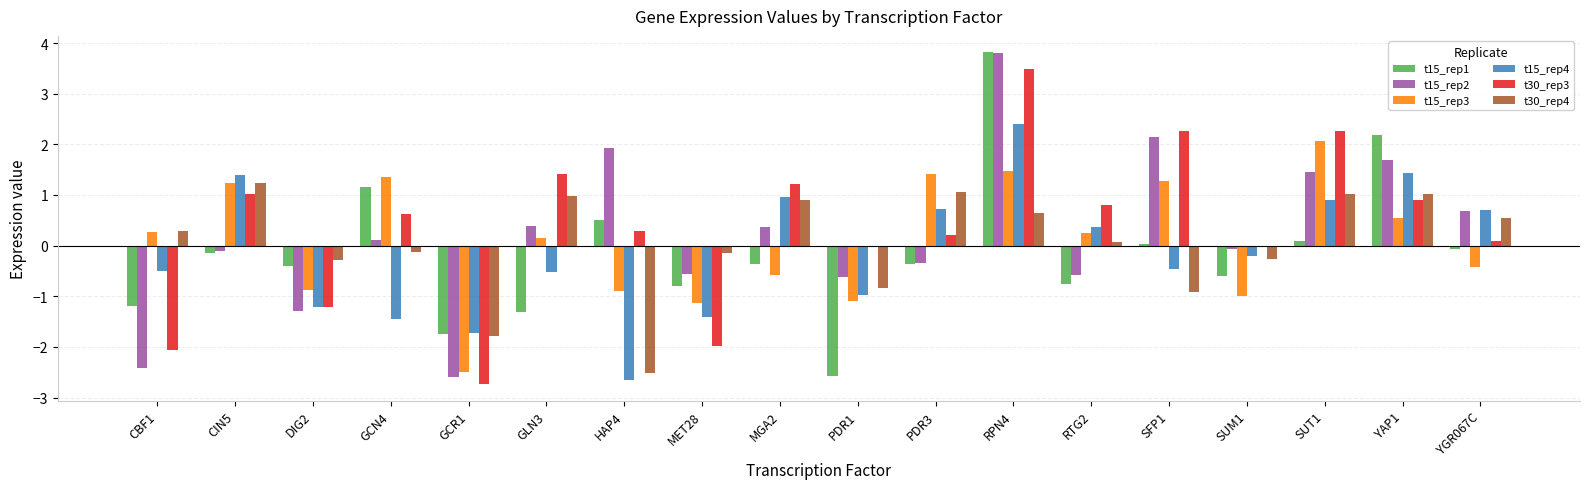

What is the highest value of the t30_rep4 series?

1.2